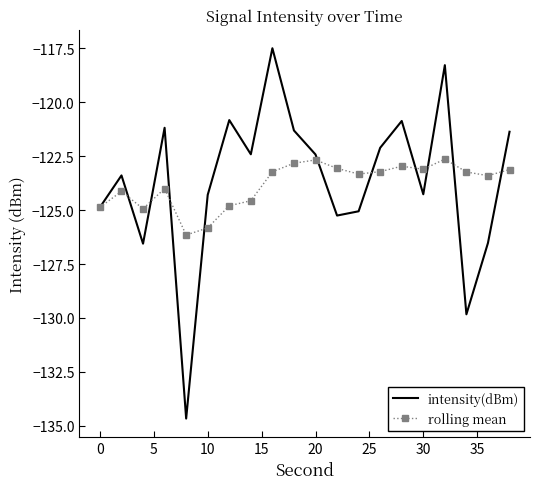

Which series has the widest spread of values?

intensity(dBm)